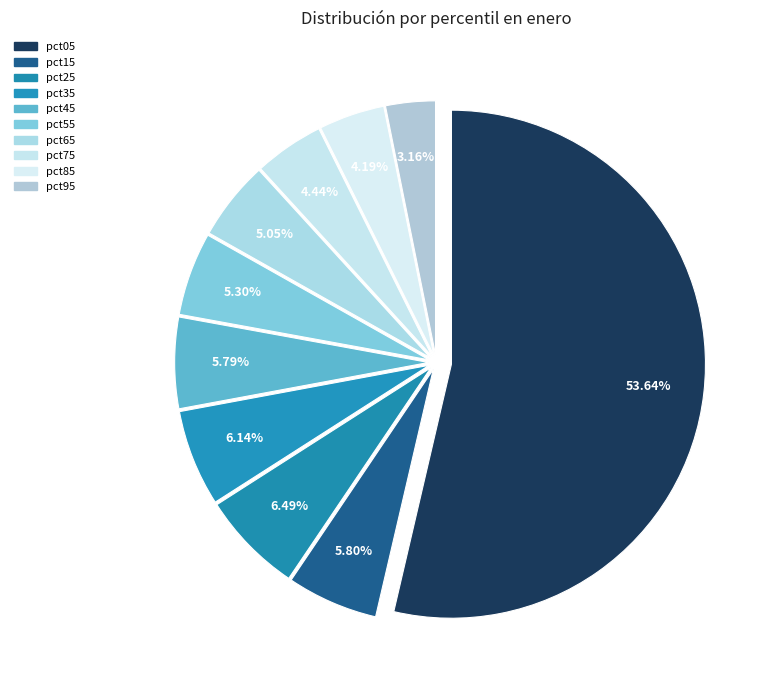

What percentage do pct05 and pct25 together represent?

60.1%